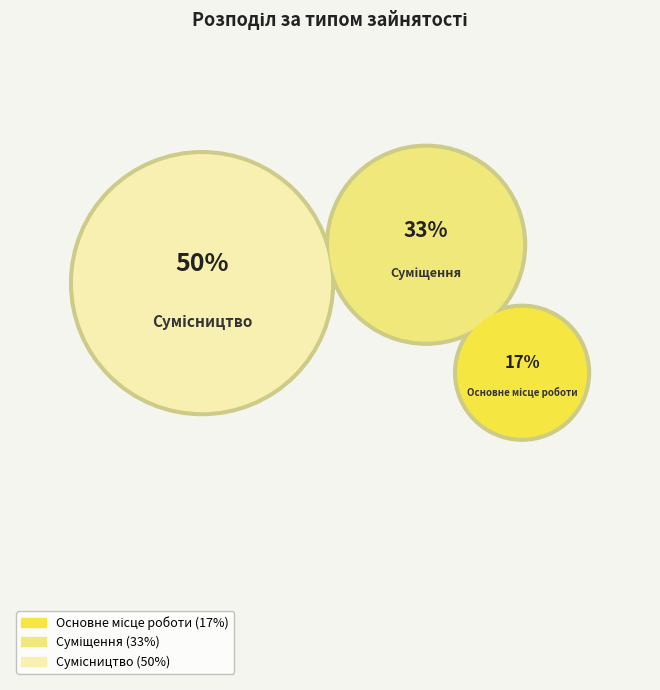

Which slice is the largest?

Сумісництво